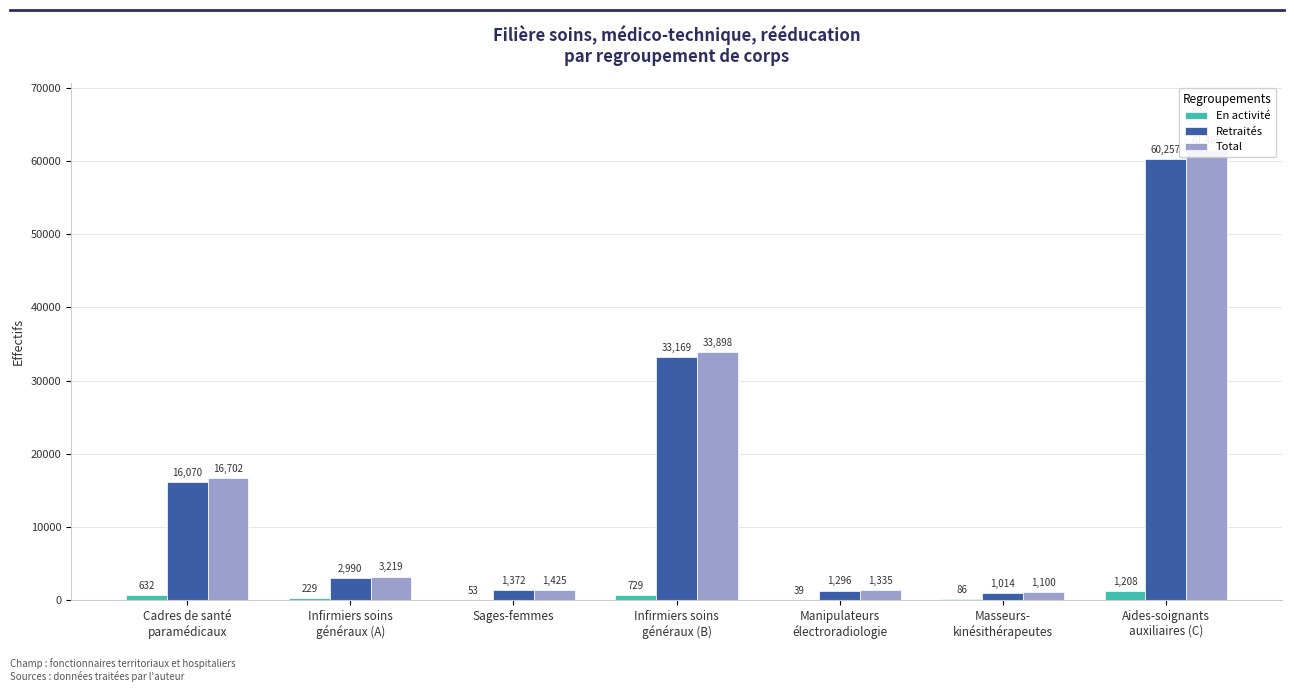

How many groups of bars are there?

7